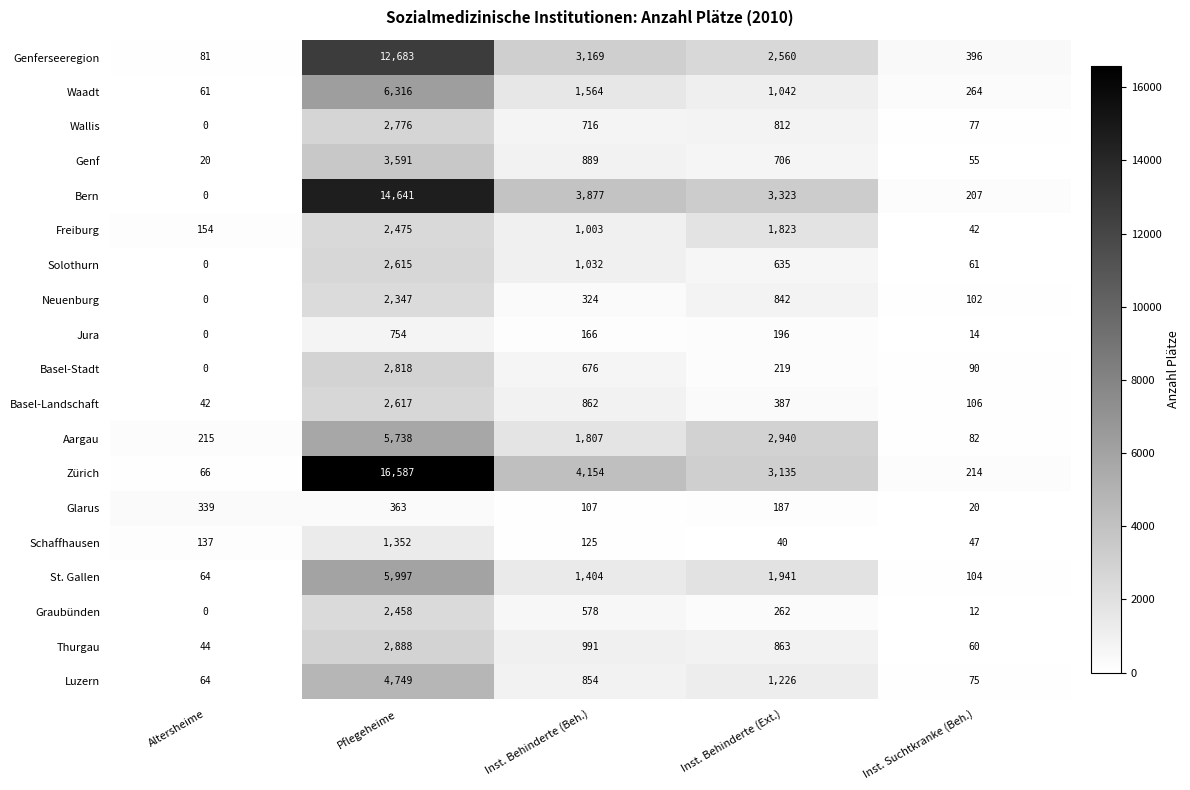

What is the difference between the maximum and minimum values in the St. Gallen series?

5933